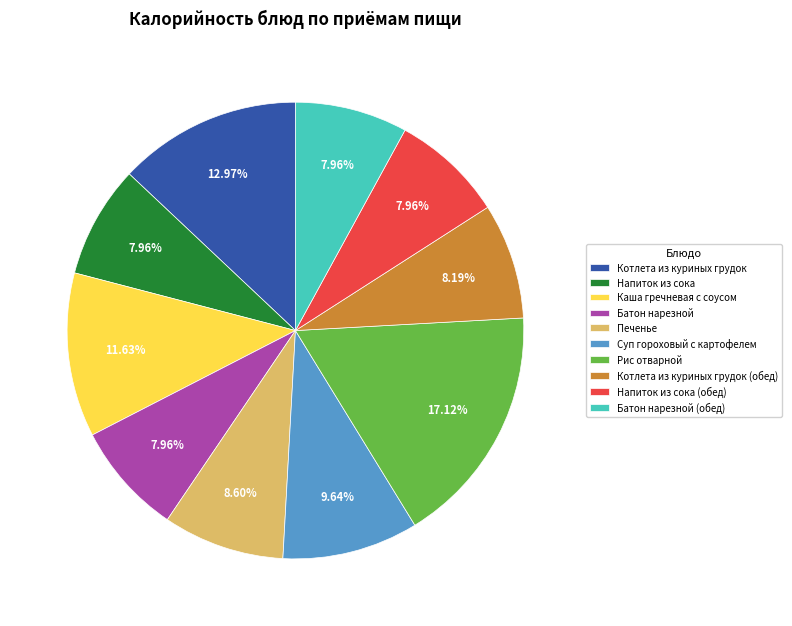

Which slice is the largest?

Рис отварной